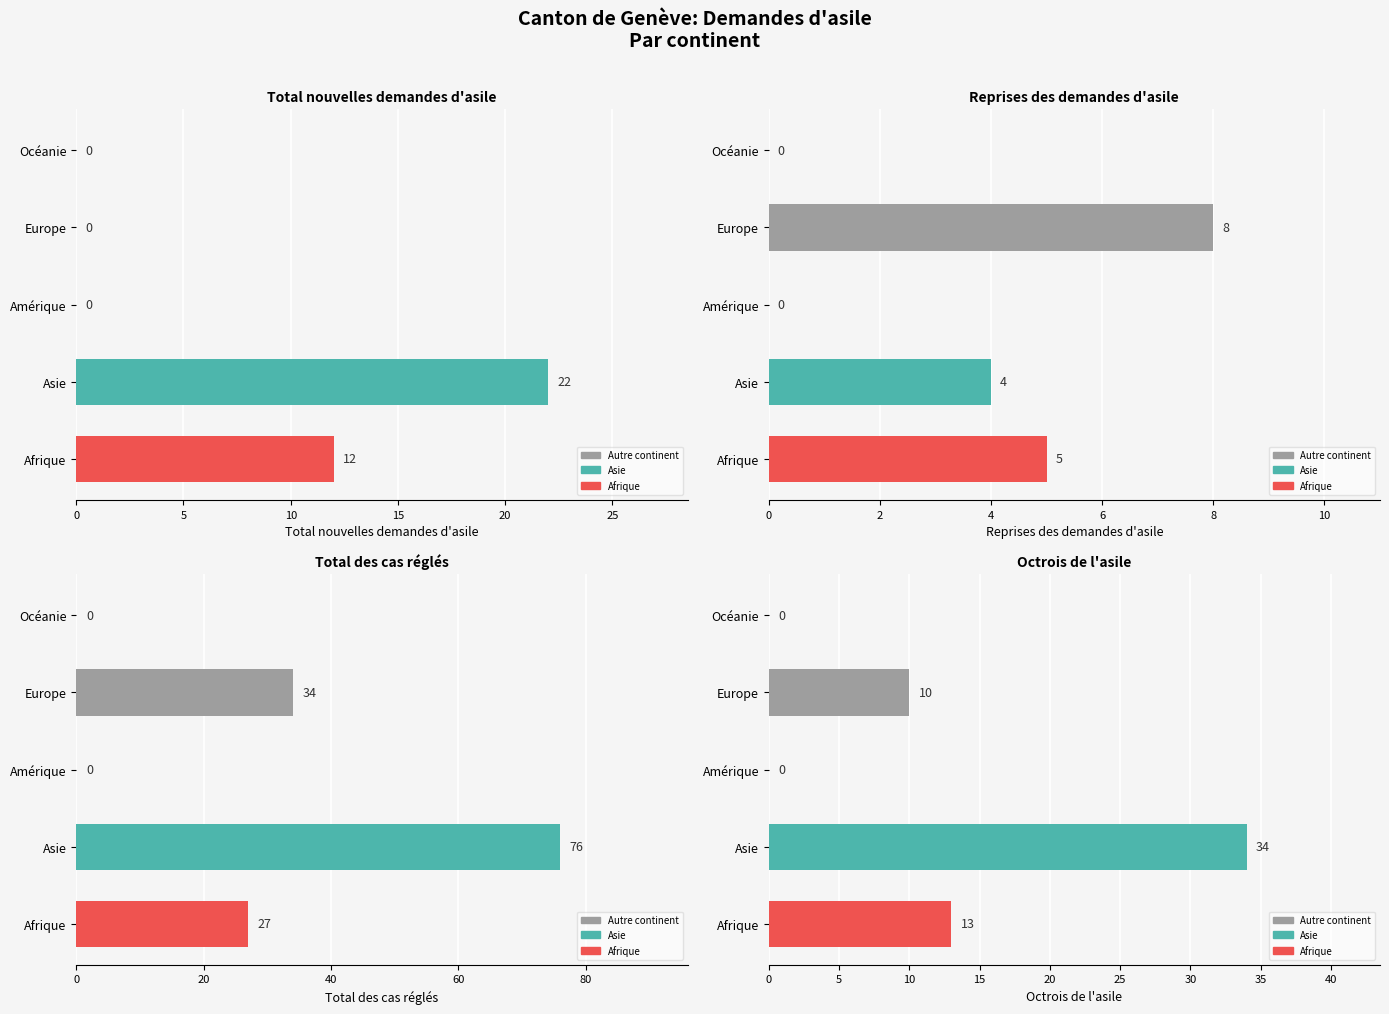

Which series has the widest spread of values?

Total des cas réglés